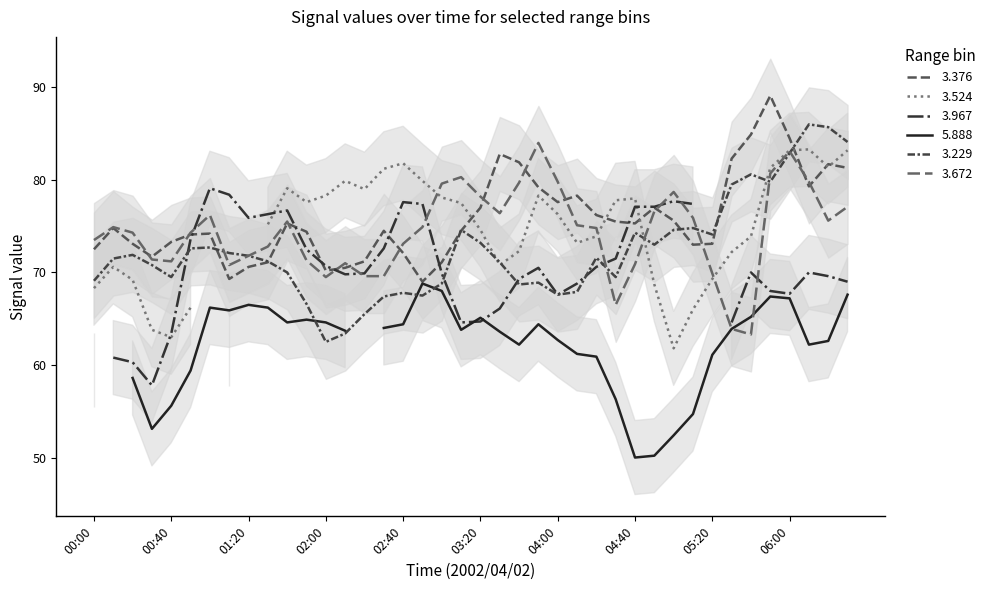

Count the number of categories in the chart.

40